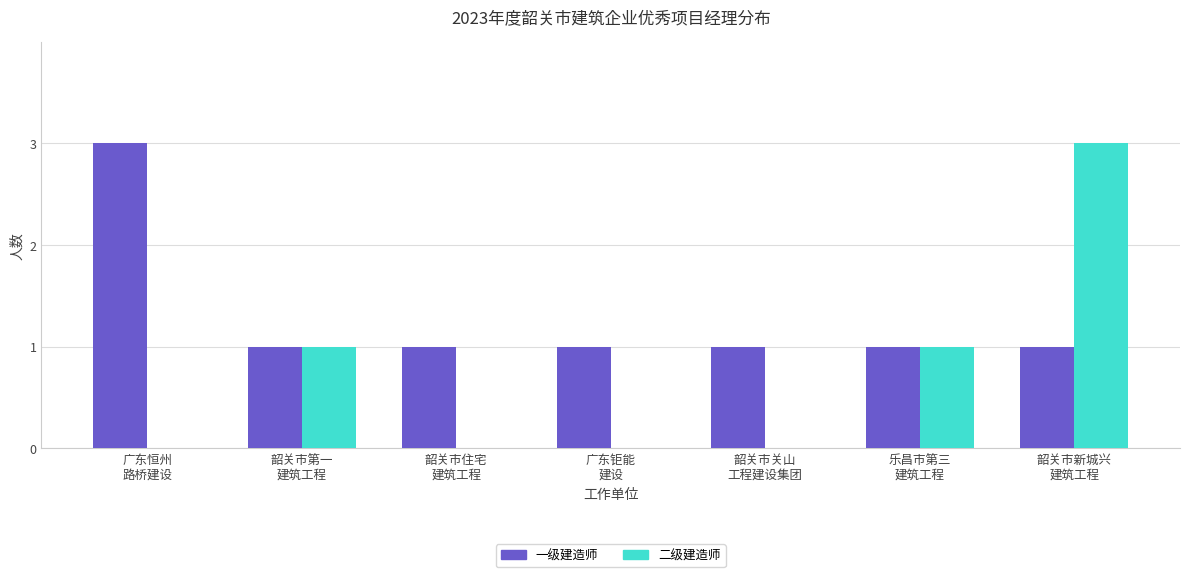

What is the spread (max minus min) of values at 广东恒州
路桥建设?

3